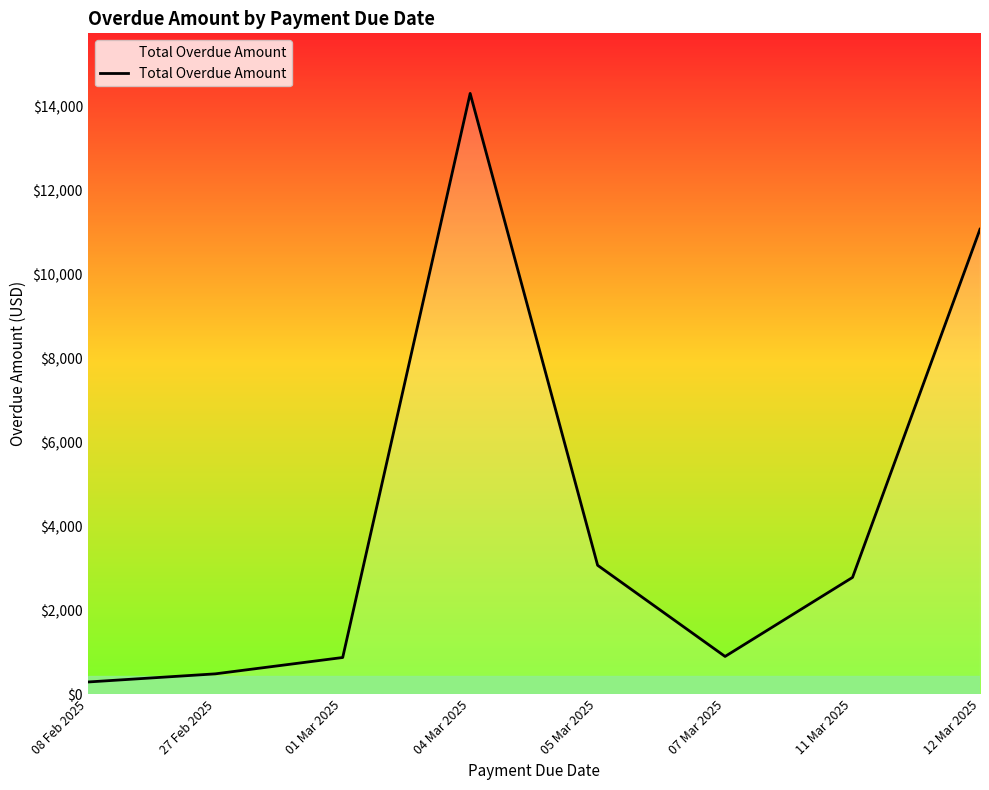

True or false: the data shows 21430.2 at 04 Mar 2025.

False